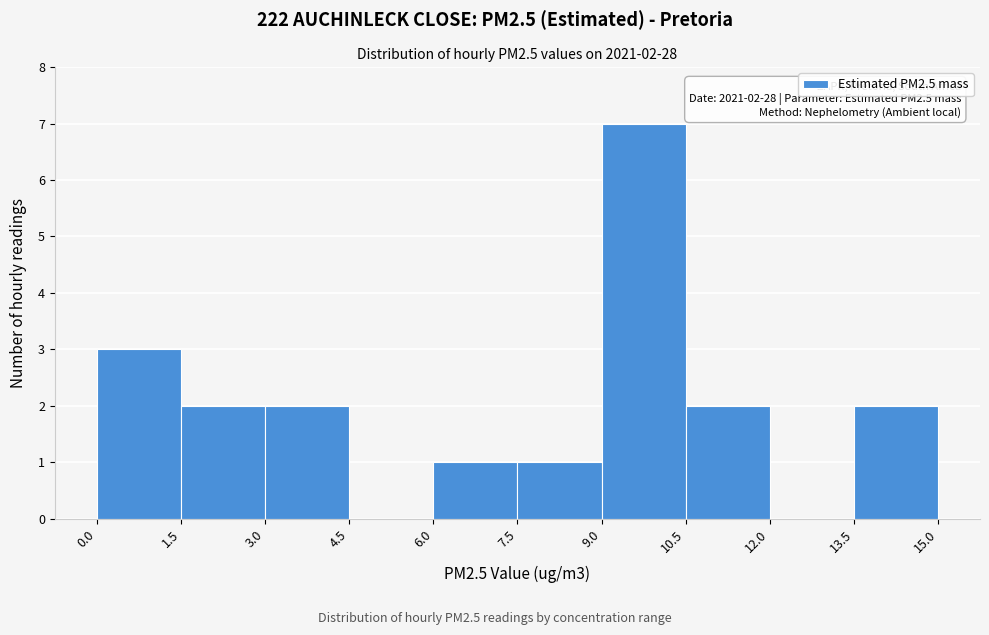

Which range on the x-axis has the tallest bar?

9.0 to 10.5